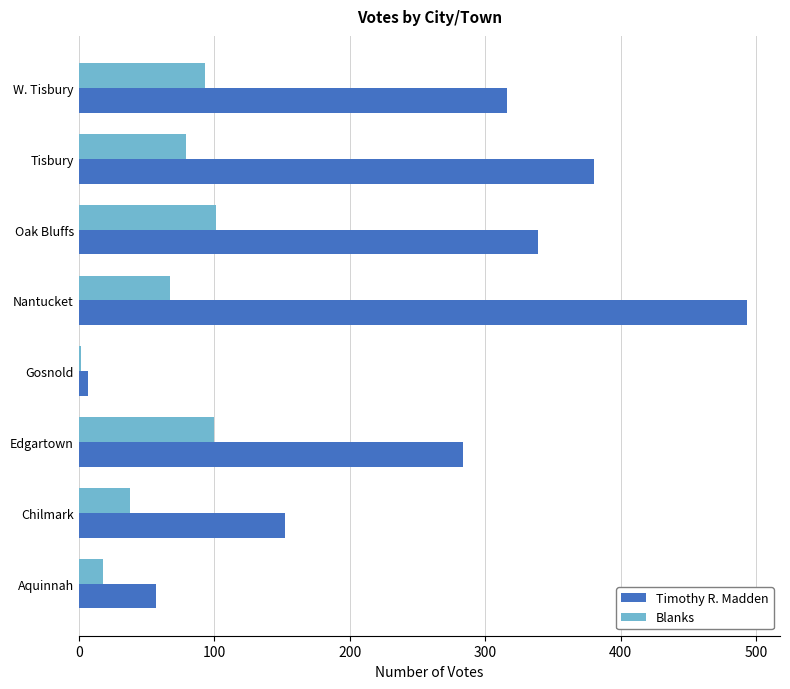

What is the sum of all Timothy R. Madden values?

2028